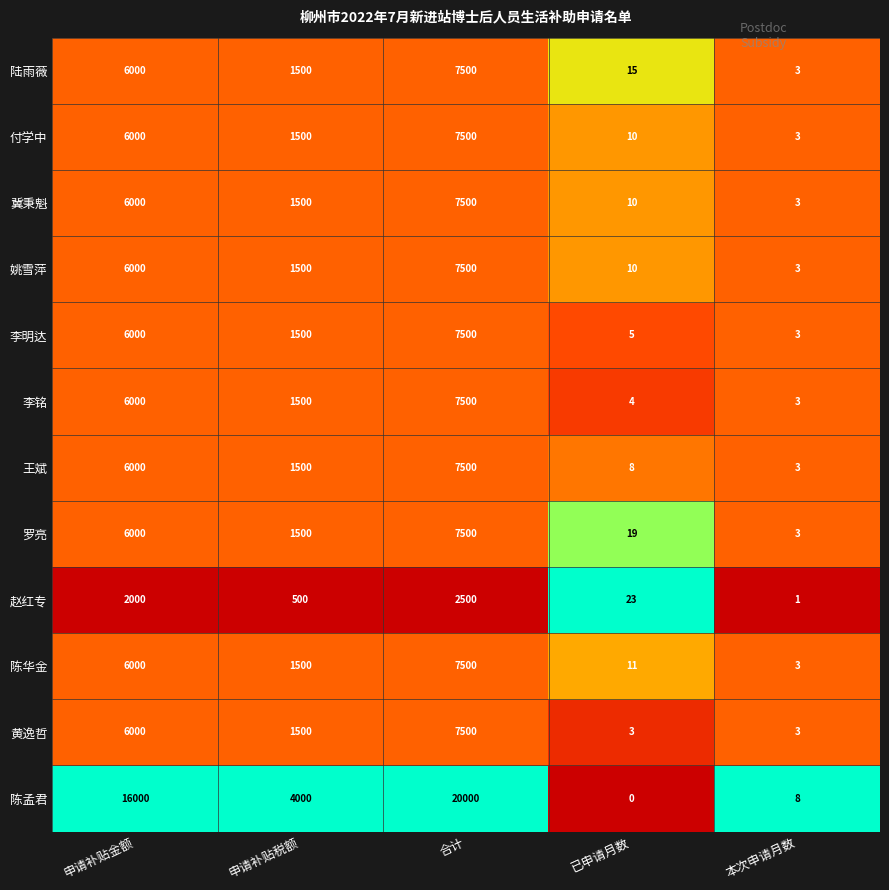

Which series has the widest spread of values?

陈孟君